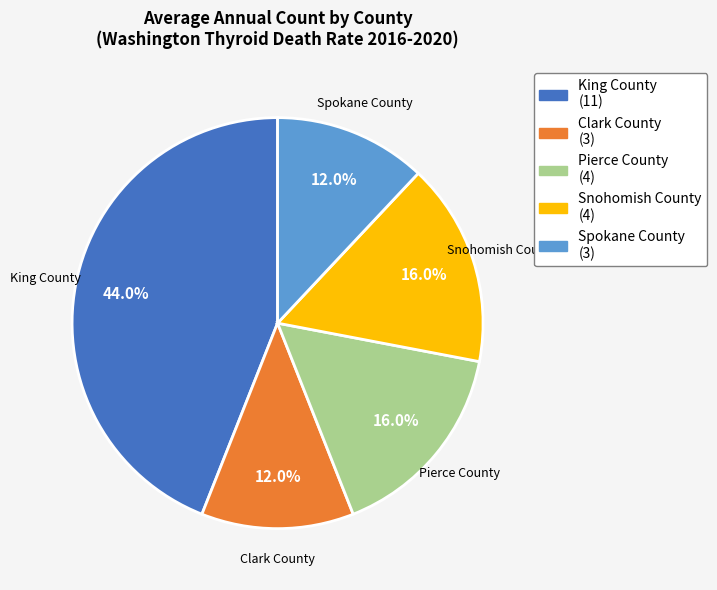

Which slice is the largest?

King County